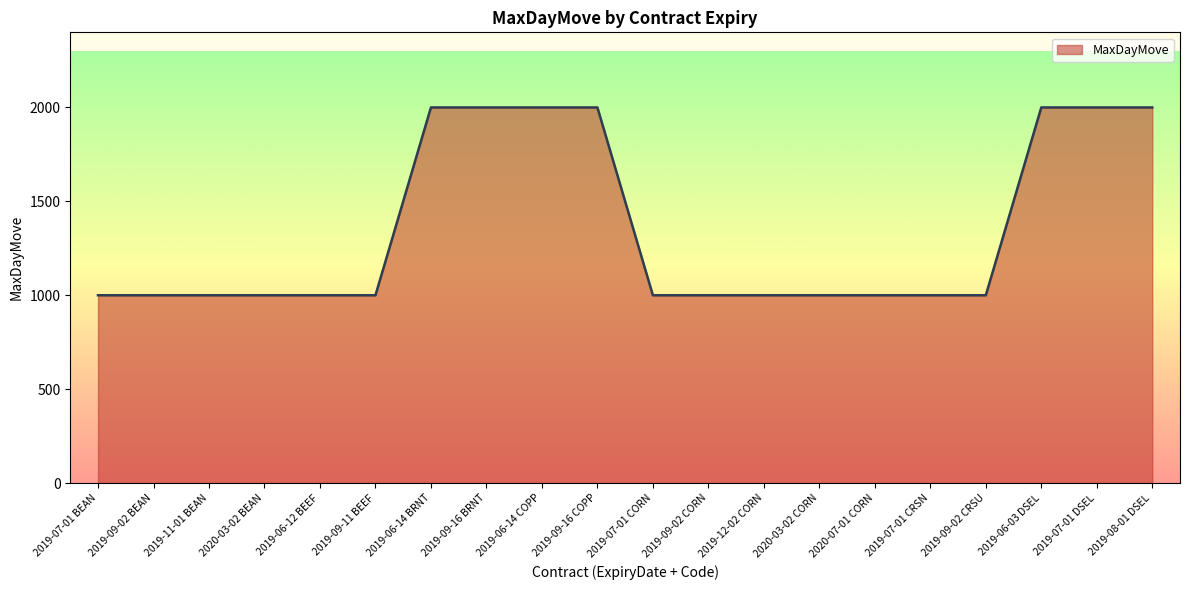

What is the sum of all values?

27000